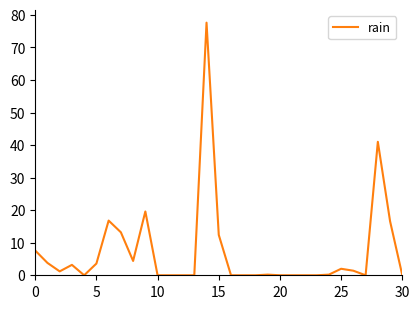

What is the maximum value shown in the chart?

77.6